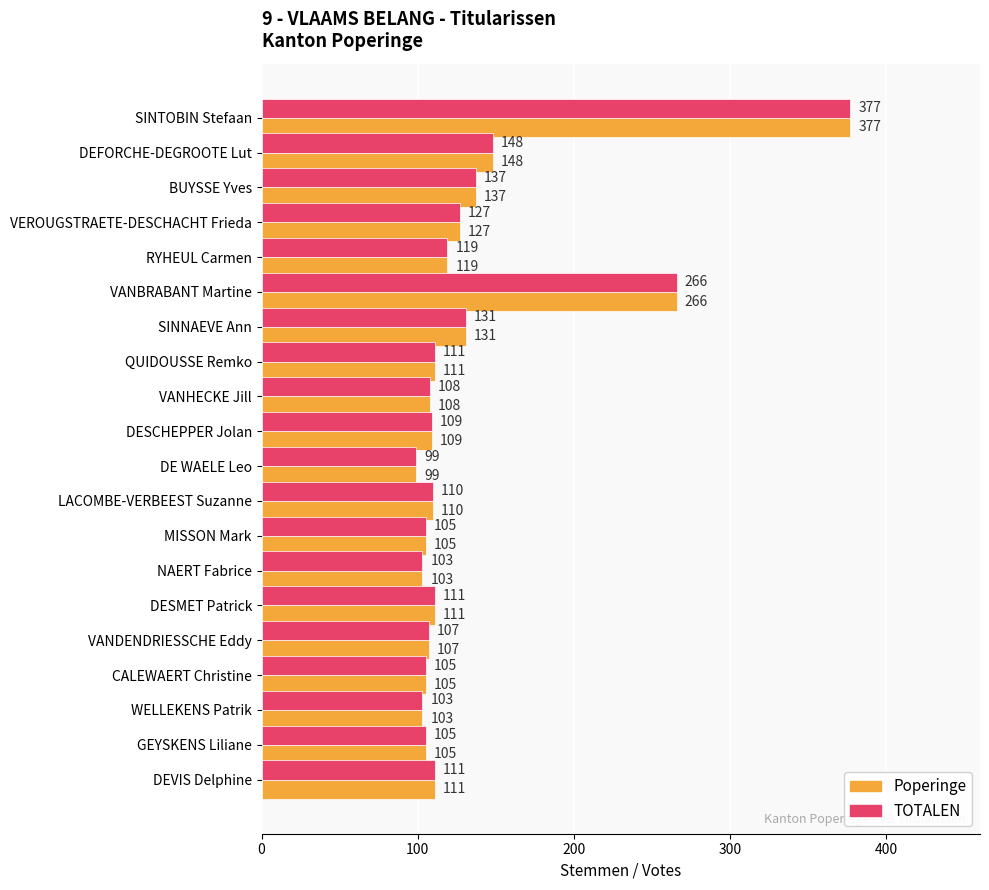

Which category has the highest value in the TOTALEN series?

SINTOBIN Stefaan